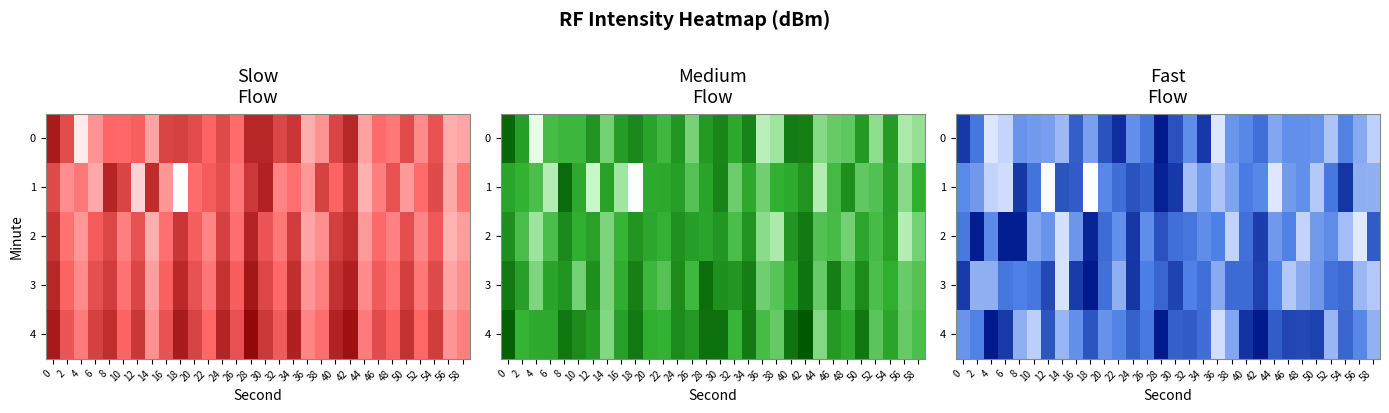

At 40, list the series in order from largest to smallest.

row_4, row_3, row_2, row_1, row_0